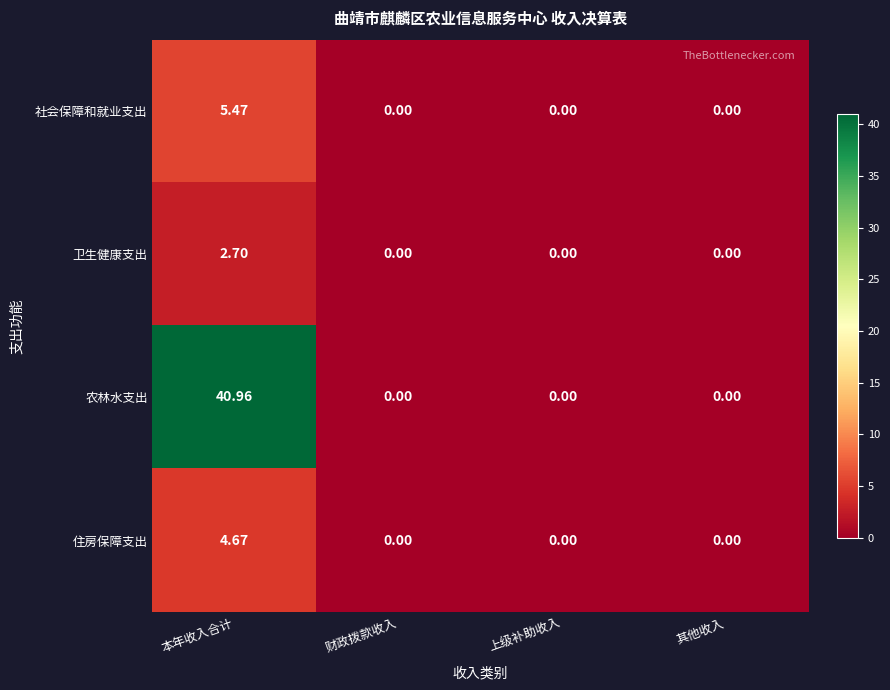

Which category has the highest value across all series?

本年收入合计